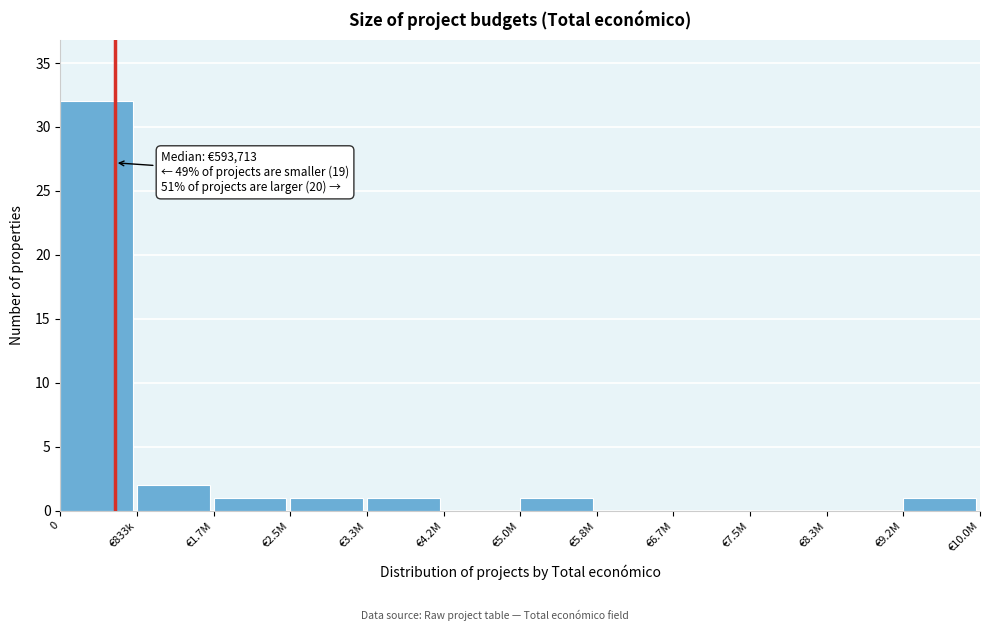

Reading right to left, extract all data points from this chart.

€9.2M=1	€8.3M=0	€7.5M=0	€6.7M=0	€5.8M=0	€5.0M=1	€4.2M=0	€3.3M=1	€2.5M=1	€1.7M=1	€833k=2	0=32